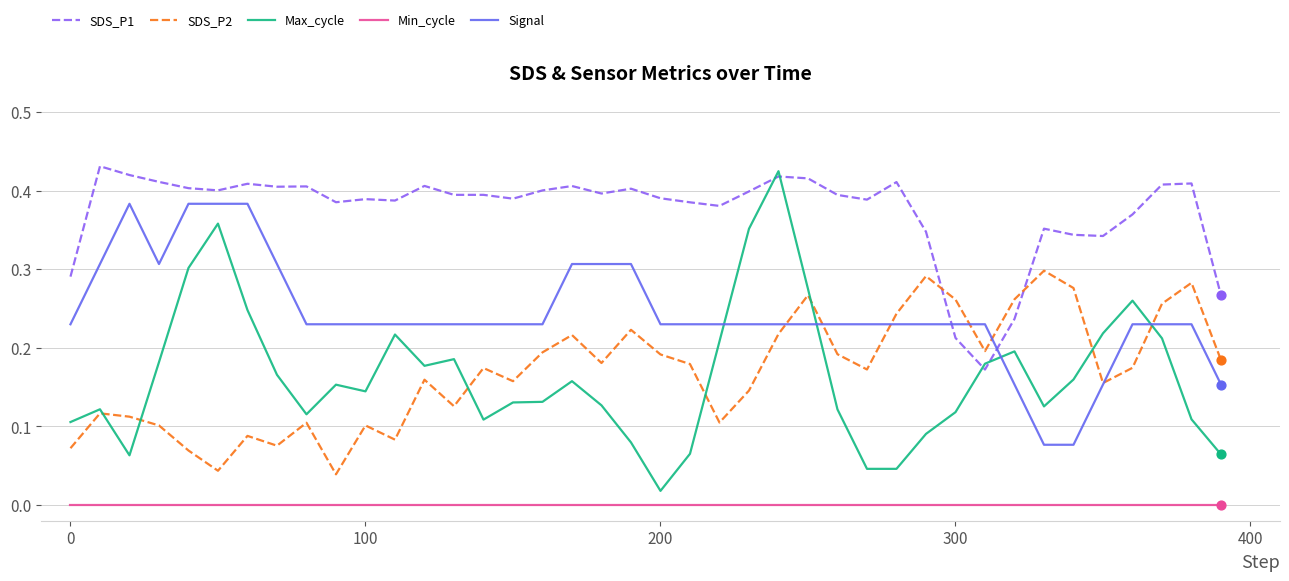

True or false: Min_cycle and SDS_P2 intersect in this chart.

False